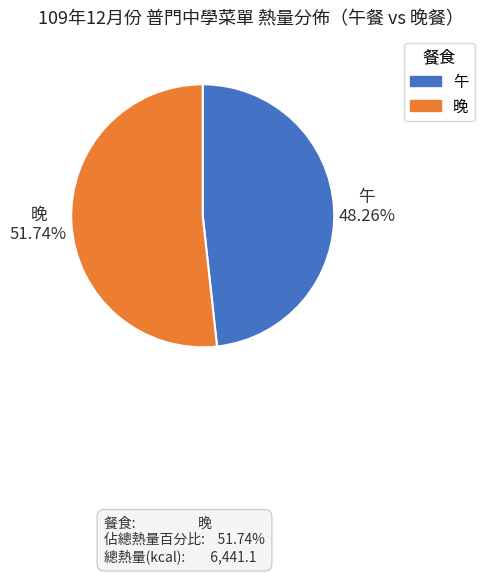

How many segments does this pie chart have?

2